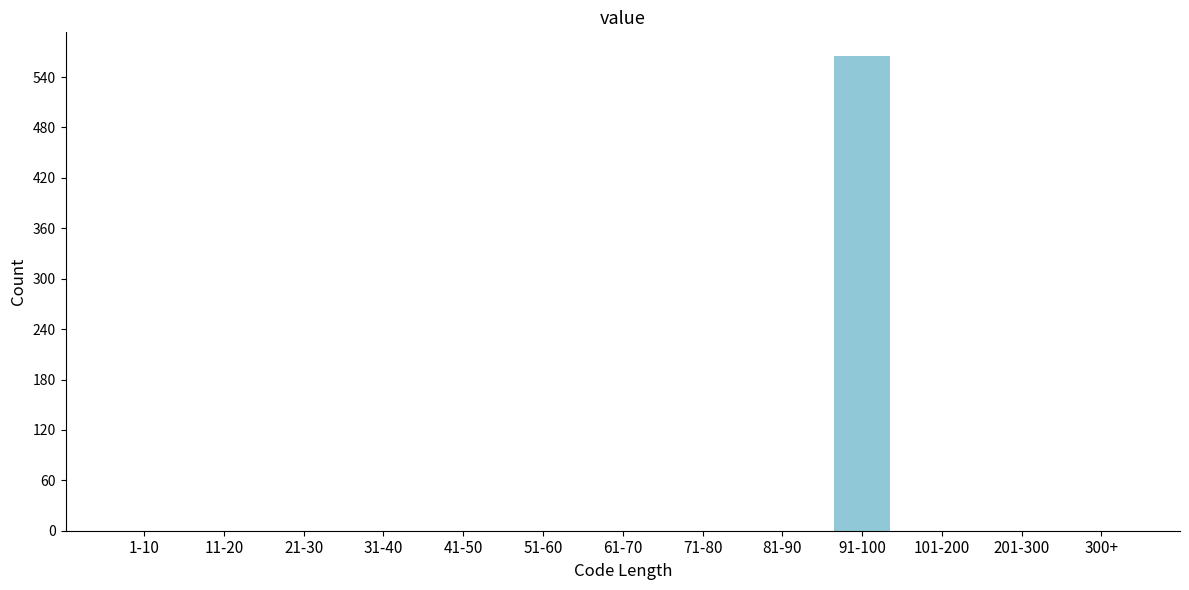

Reading left to right, transcribe all the data shown in this chart.

1-10=0	11-20=0	21-30=0	31-40=0	41-50=0	51-60=0	61-70=0	71-80=0	81-90=0	91-100=565	101-200=0	201-300=0	300+=0